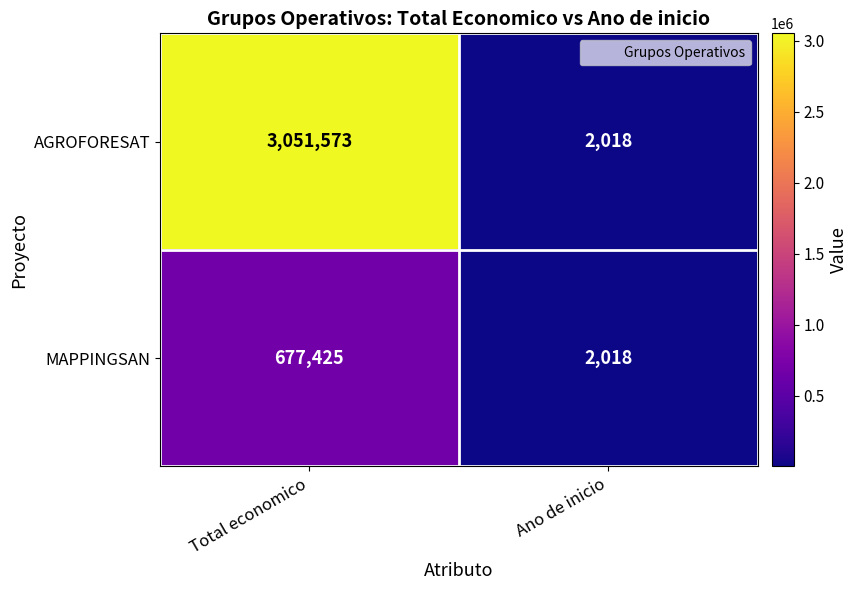

What is the sum of the MAPPINGSAN values at Total economico and Ano de inicio?

679443